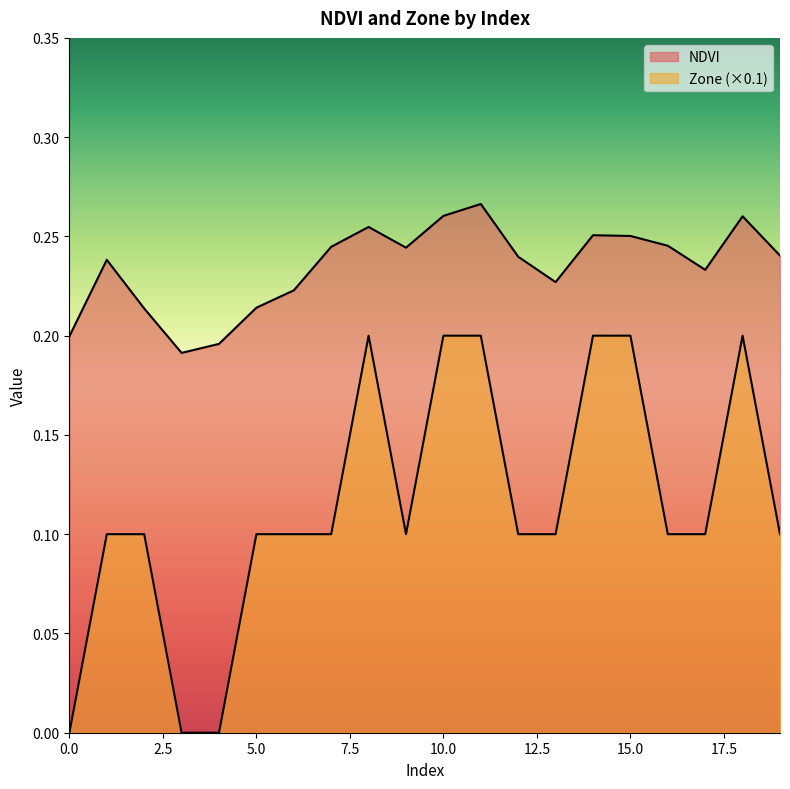

Reading left to right, list all the values displayed in this chart.

NDVI: 0.2	0.2	0.2	0.2	0.2	0.2	0.2	0.2	0.3	0.2	0.3	0.3	0.2	0.2	0.3	0.3	0.2	0.2	0.3	0.2
Zone: 0.0	0.1	0.1	0.0	0.0	0.1	0.1	0.1	0.2	0.1	0.2	0.2	0.1	0.1	0.2	0.2	0.1	0.1	0.2	0.1